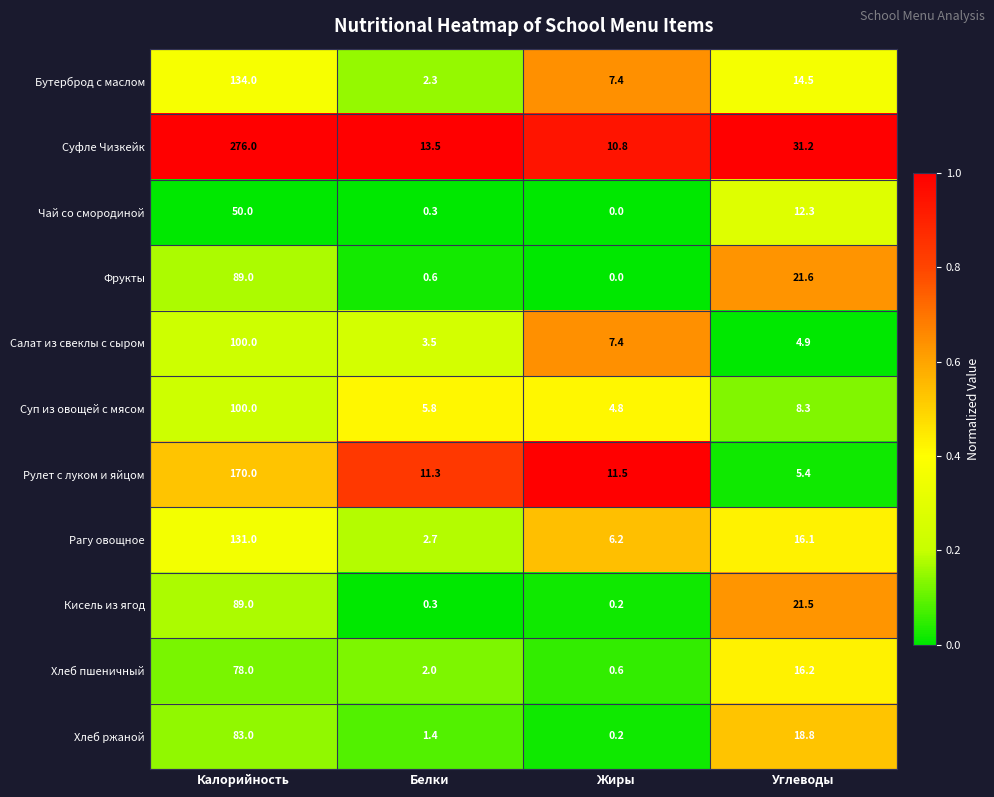

Between Белки and Жиры, which series saw the biggest shift?

Бутерброд с маслом